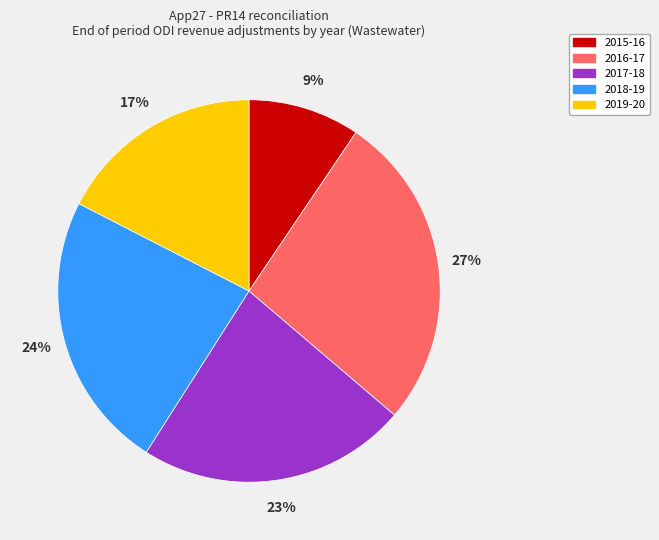

What is the smallest slice in the pie chart?

2015-16